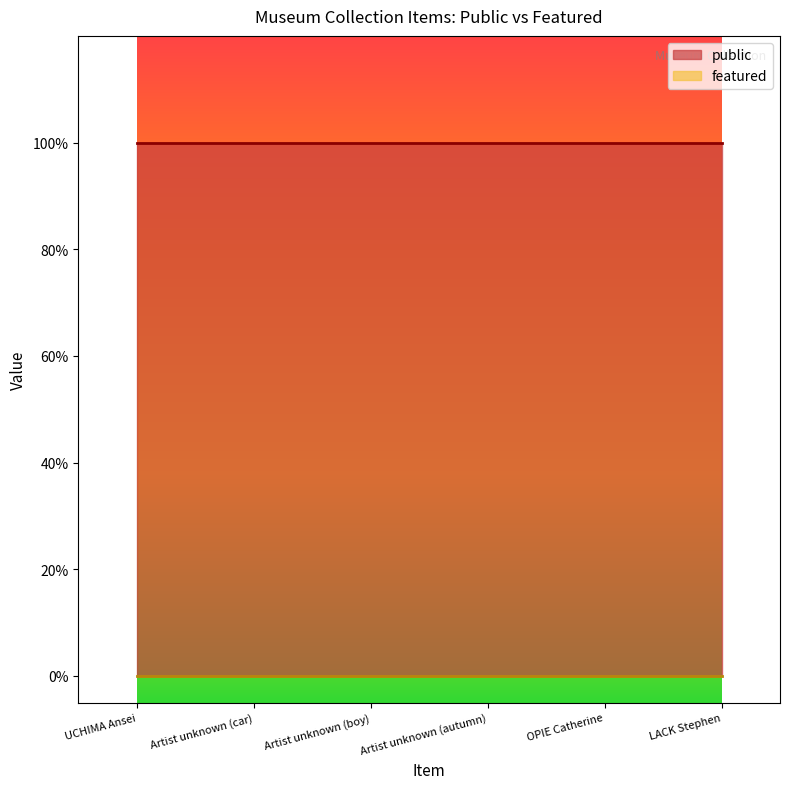

How many data points does each series have?

6